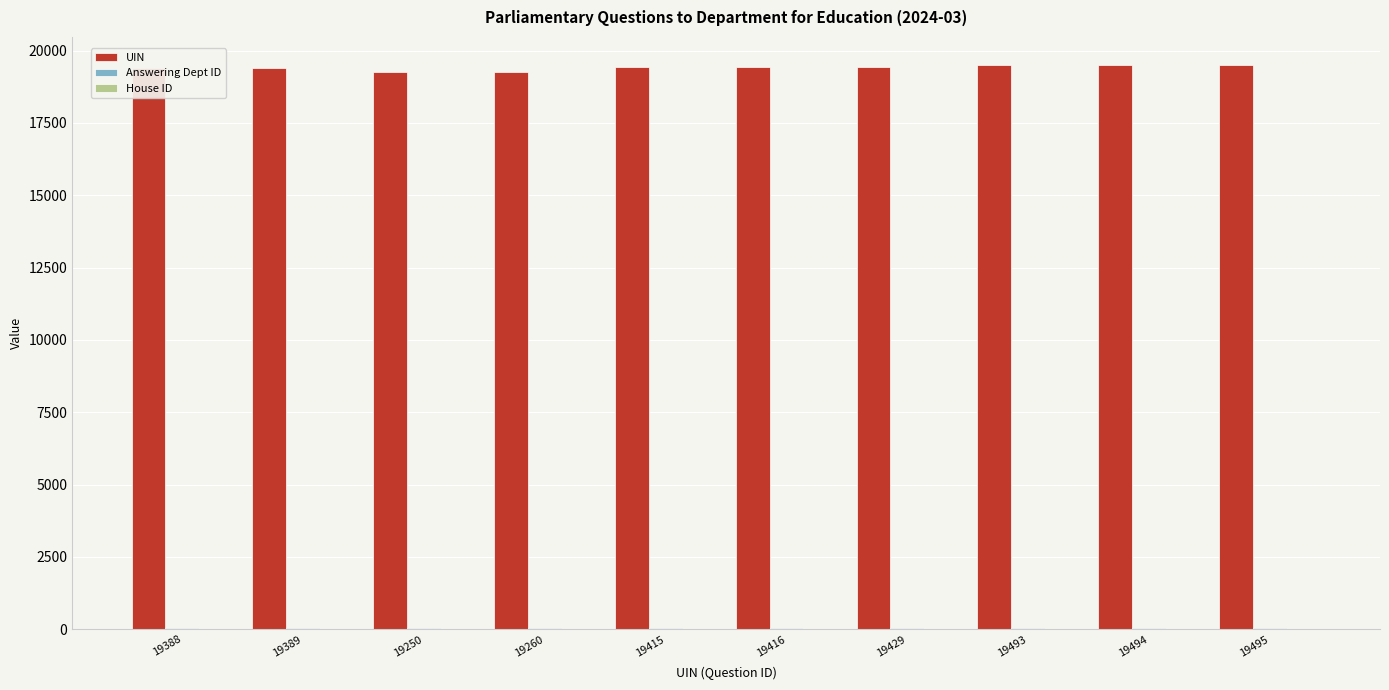

True or false: UIN has a value of 19388 at 19388.

True